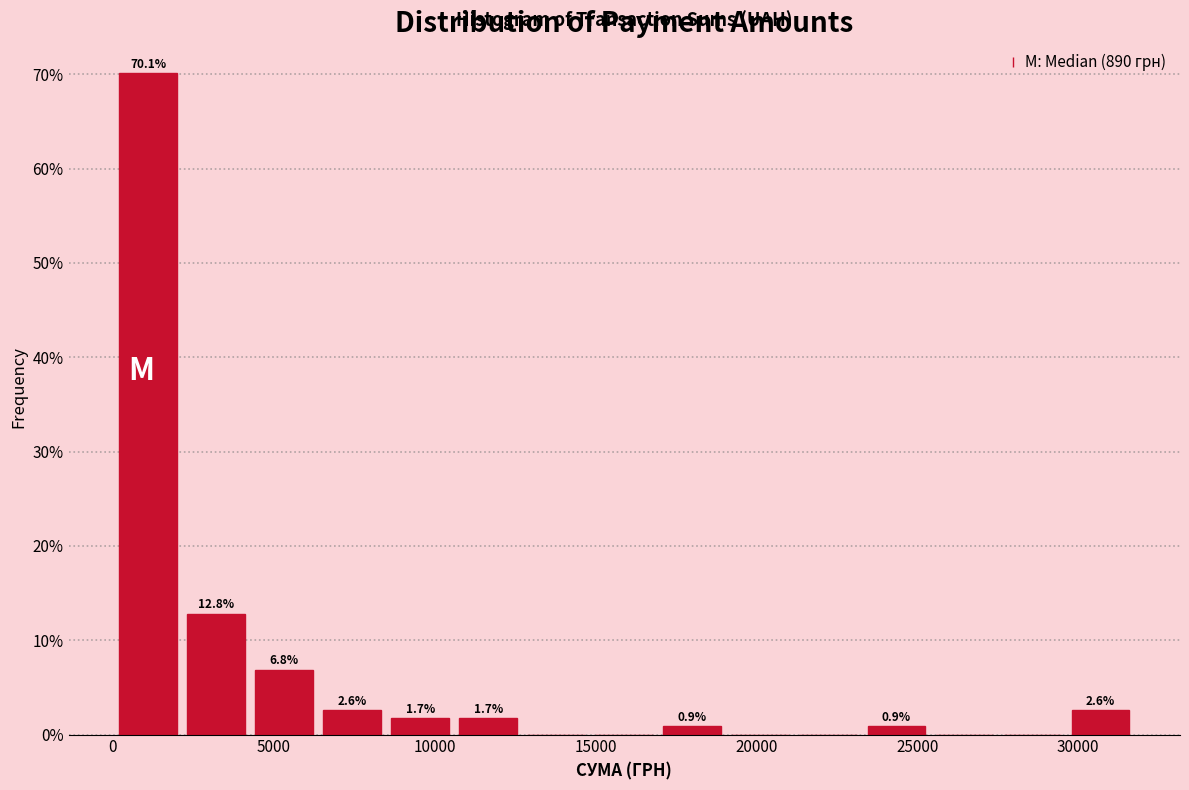

Over which range of the x-axis is the bar tallest?

0 to 2000